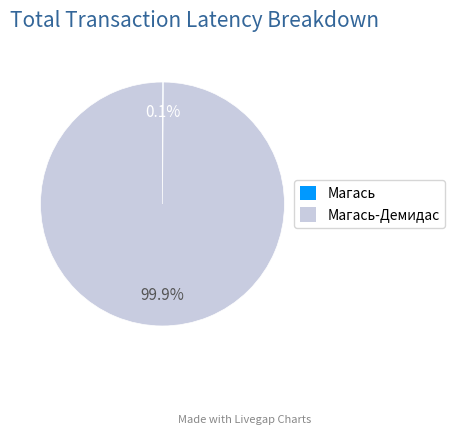

Count the number of slices in the pie.

2